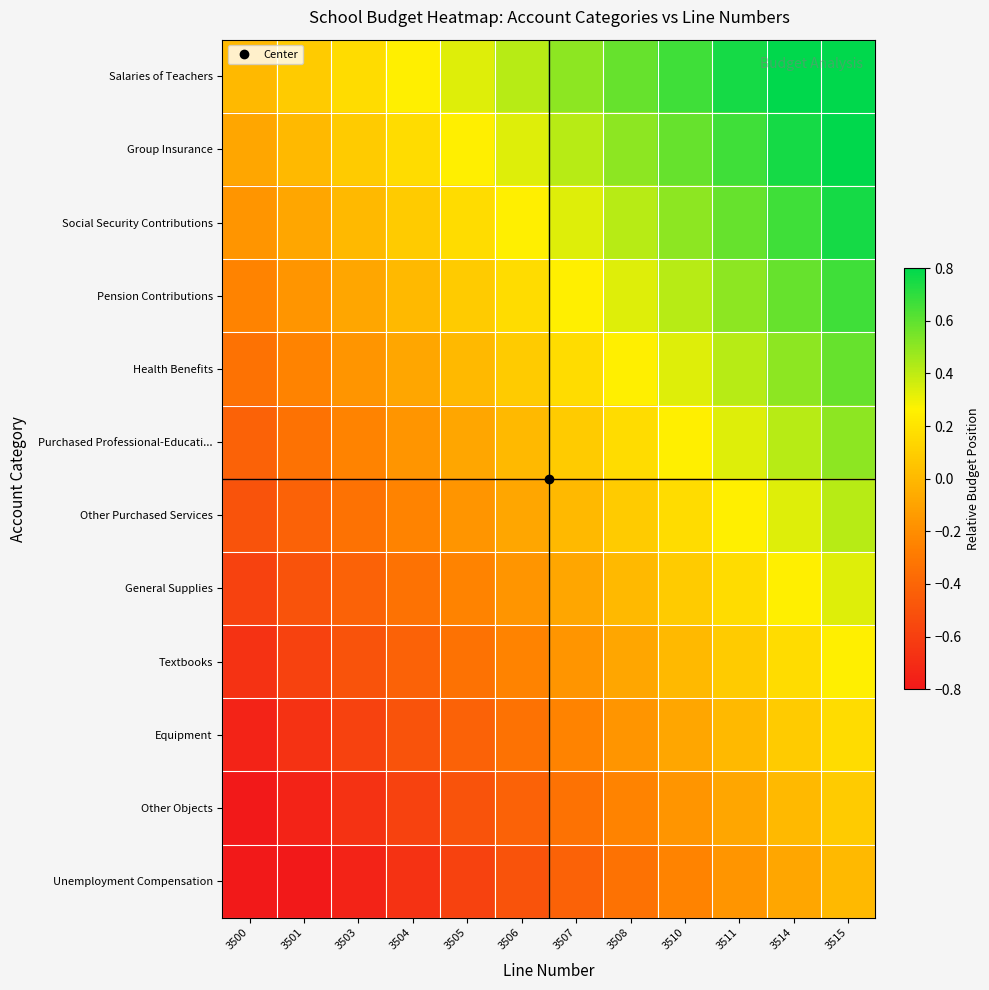

At how many categories does at least one series exceed 0?

11